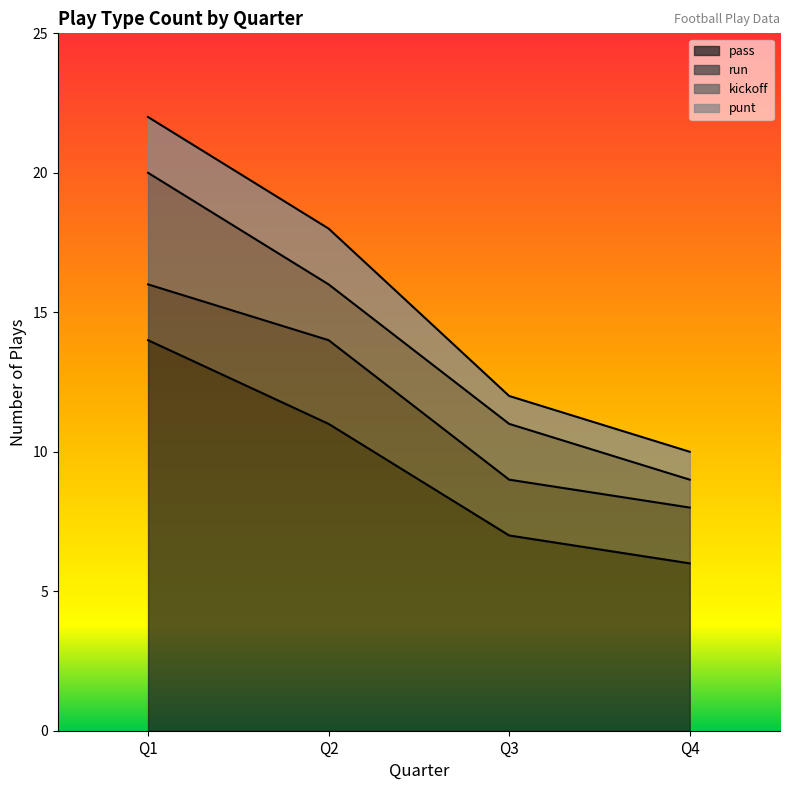

Reading left to right, what are all the values shown in this chart?

pass: 14	11	7	6
run: 2	3	2	2
kickoff: 4	2	2	1
punt: 2	2	1	1